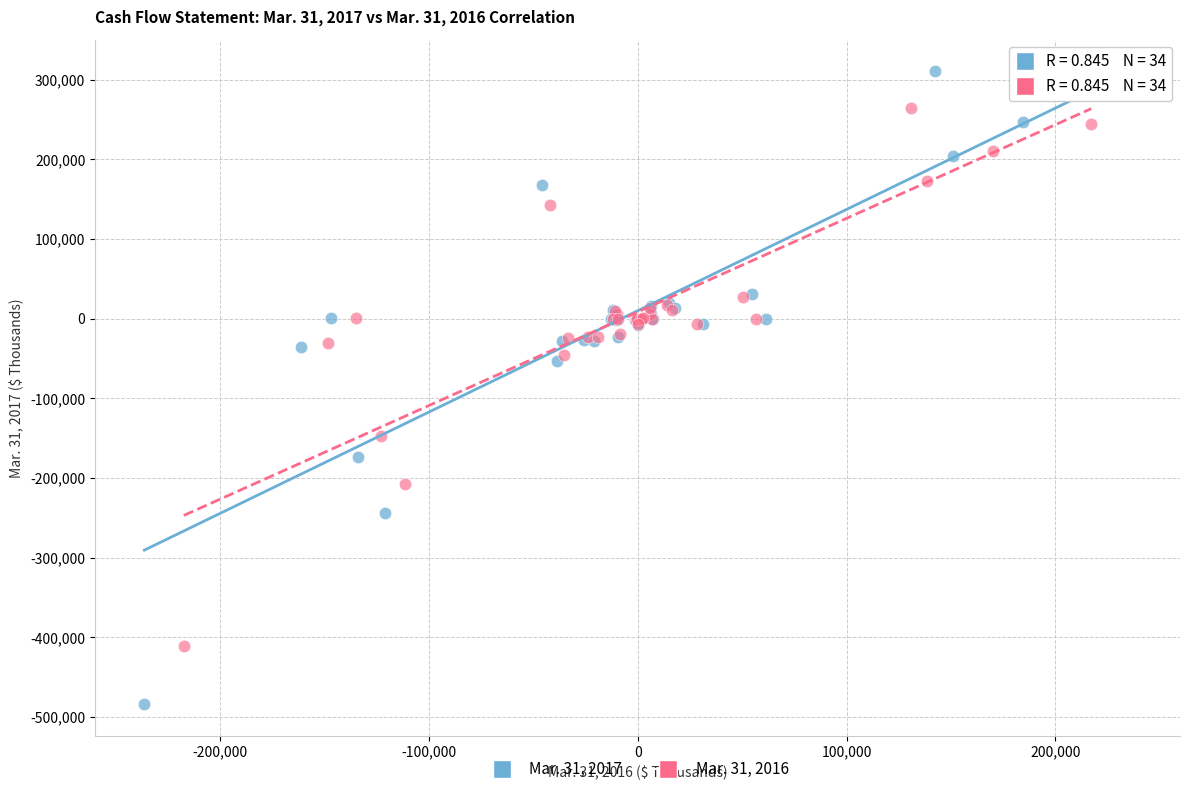

Which series contains the highest Y value?

Mar. 31, 2017